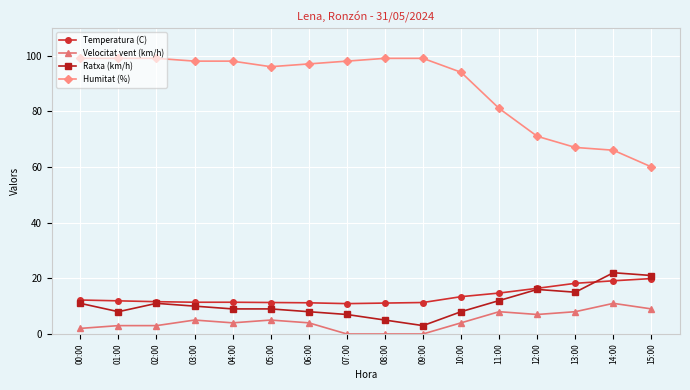

What is the difference between the Ratxa (km/h) values at 12:00 and 04:00?

7.0